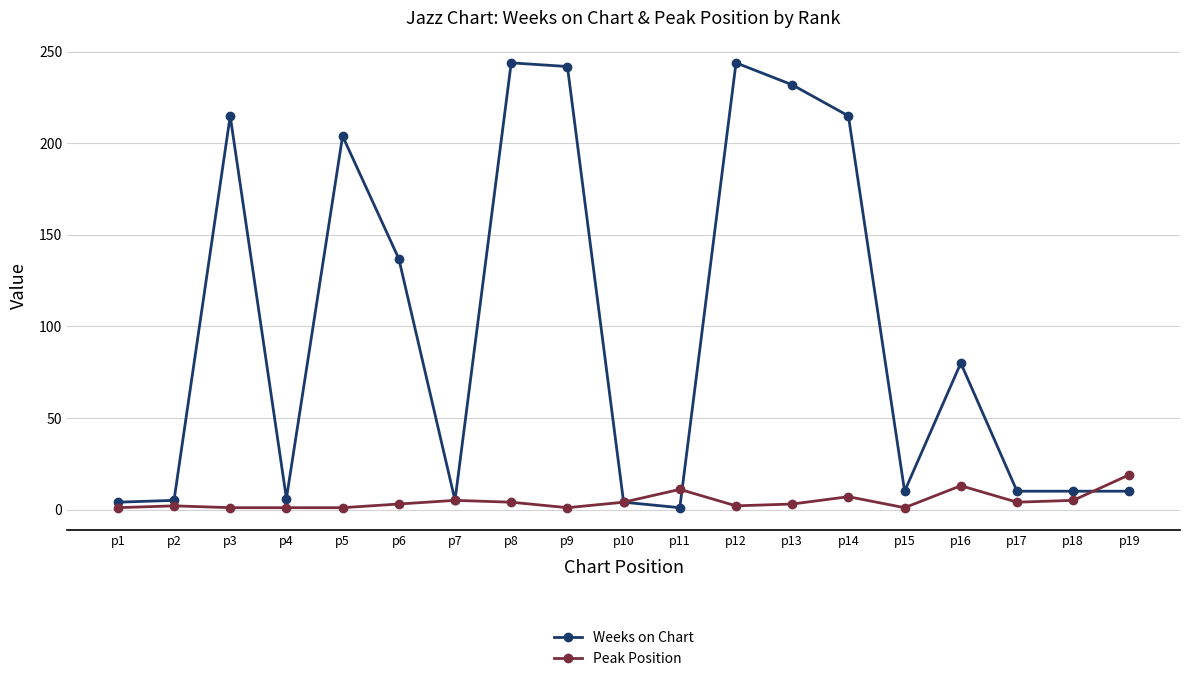

Rank the series by their average value, from lowest to highest.

Peak Position, Weeks on Chart